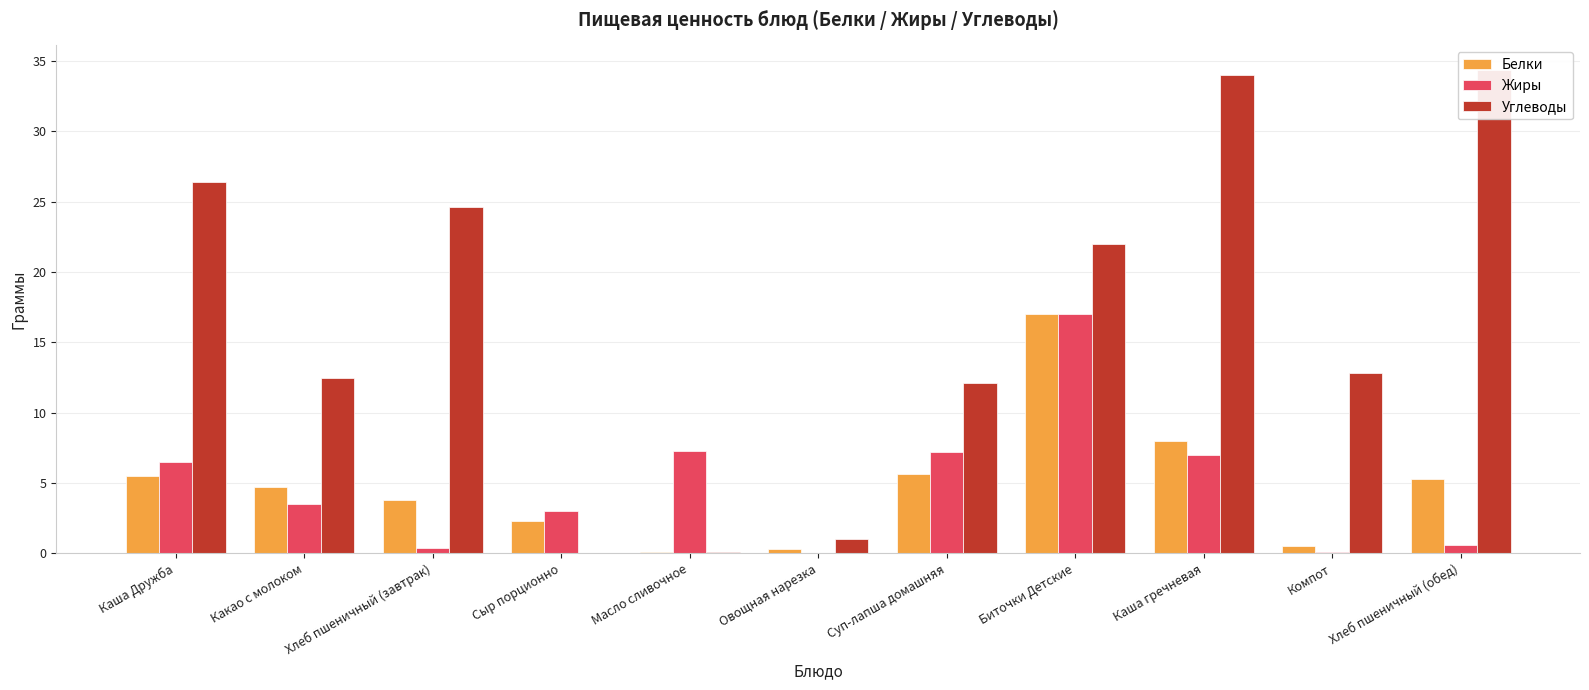

What is the difference between the second highest and minimum values in the Белки series?

7.9